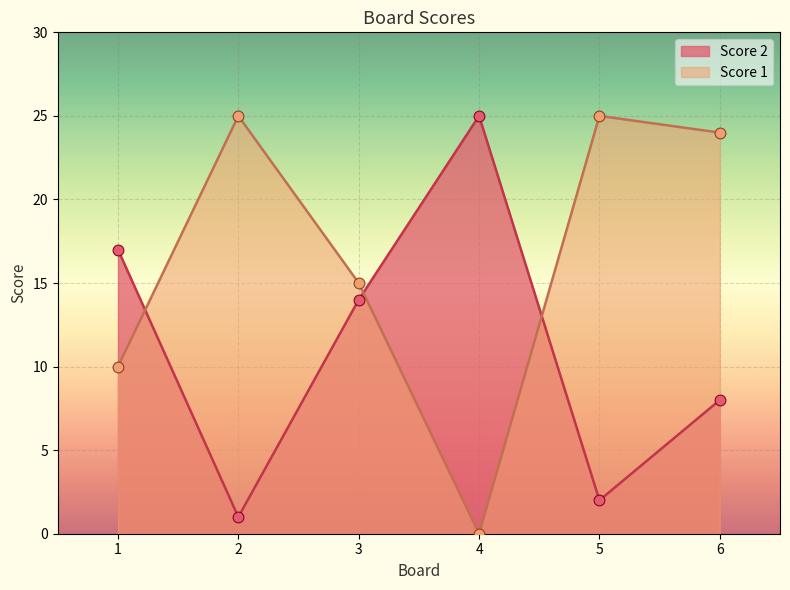

At which category is the sum across all series the highest?

6